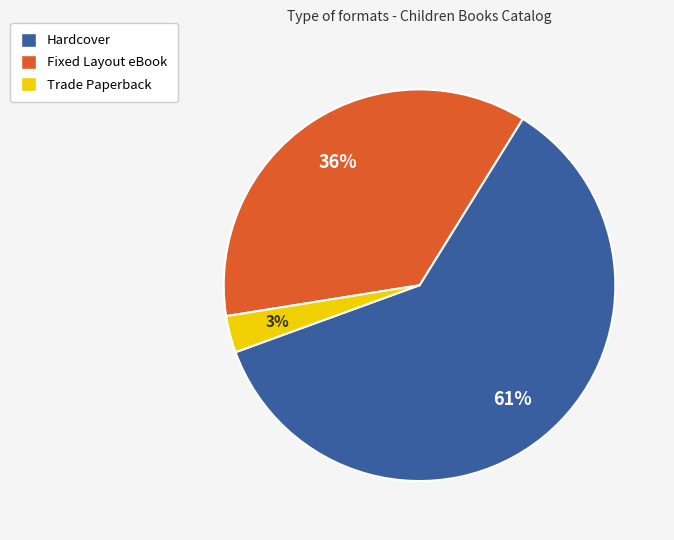

What is the ratio of the value at Hardcover to the value at Fixed Layout eBook?

1.7